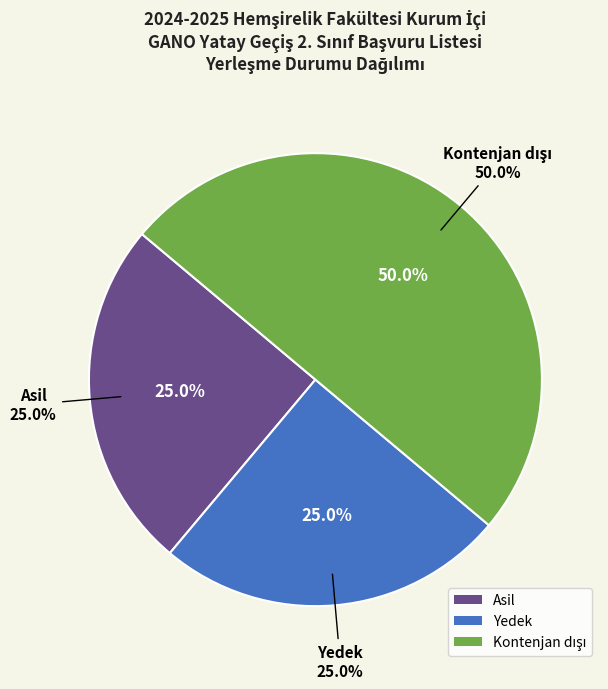

What is the total percentage of Yedek and Kontenjan dışı?

75.0%